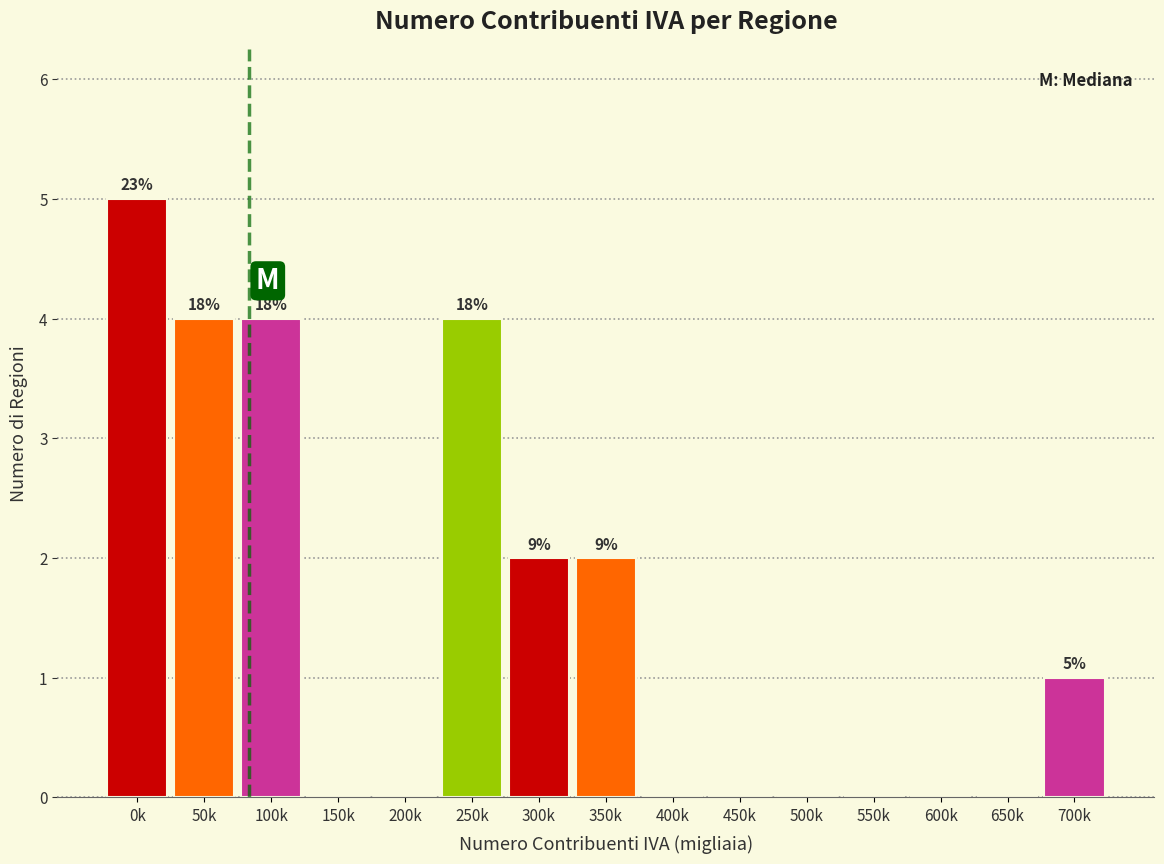

Reading left to right, transcribe all the data shown in this chart.

0k=5	50k=4	100k=4	150k=0	200k=0	250k=4	300k=2	350k=2	400k=0	450k=0	500k=0	550k=0	600k=0	650k=0	700k=1